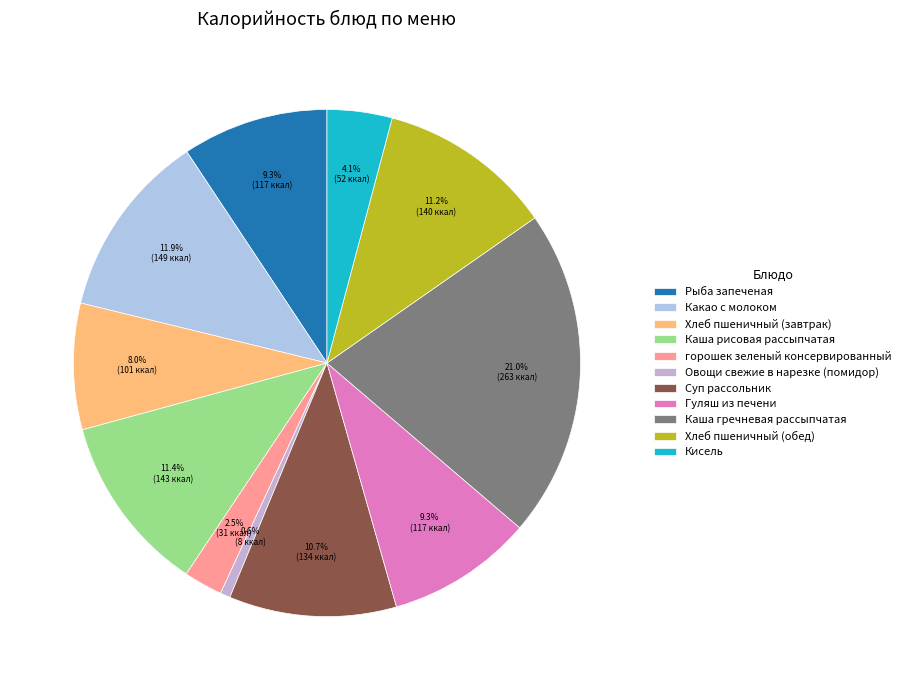

Which category has the smallest portion of the pie?

Овощи свежие в нарезке (помидор)